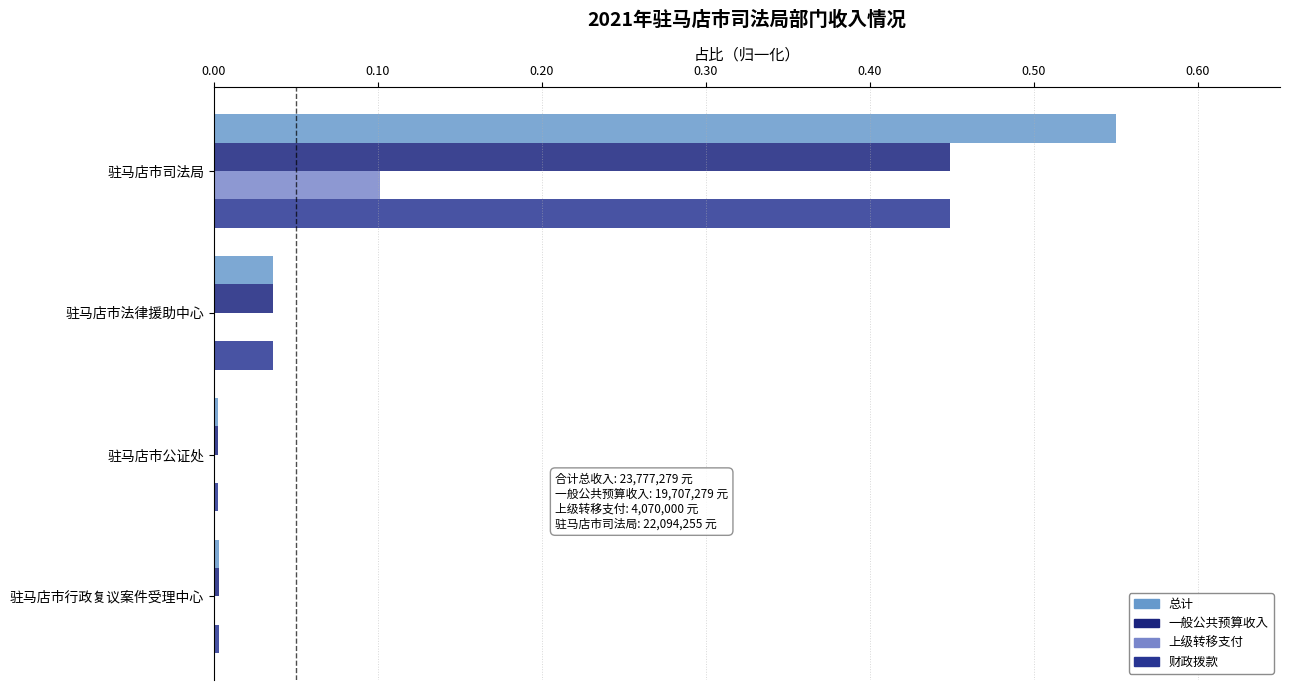

How many distinct data groups are displayed?

4